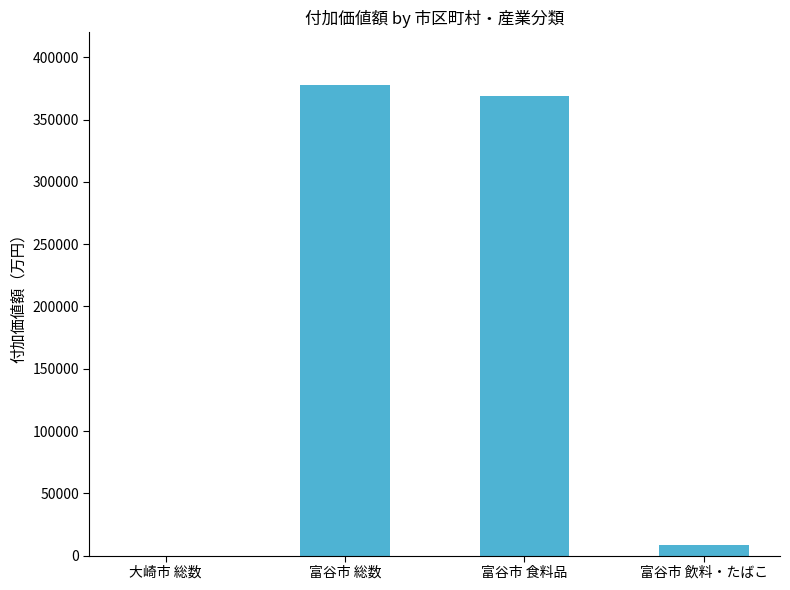

Which has a higher value, 大崎市 総数 or 富谷市 食料品?

富谷市 食料品